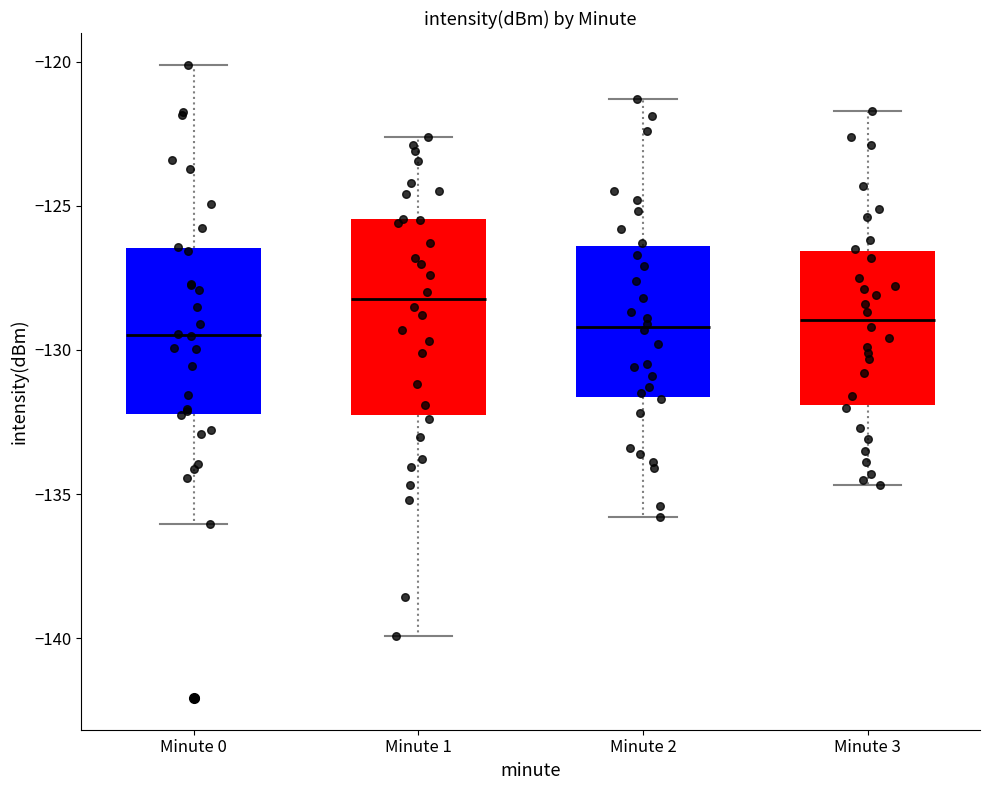

Where does the median line of the box for Minute 0 sit on the y-axis? The values are not printed on the chart, so give them approximately, as read against the axis.

-129.5